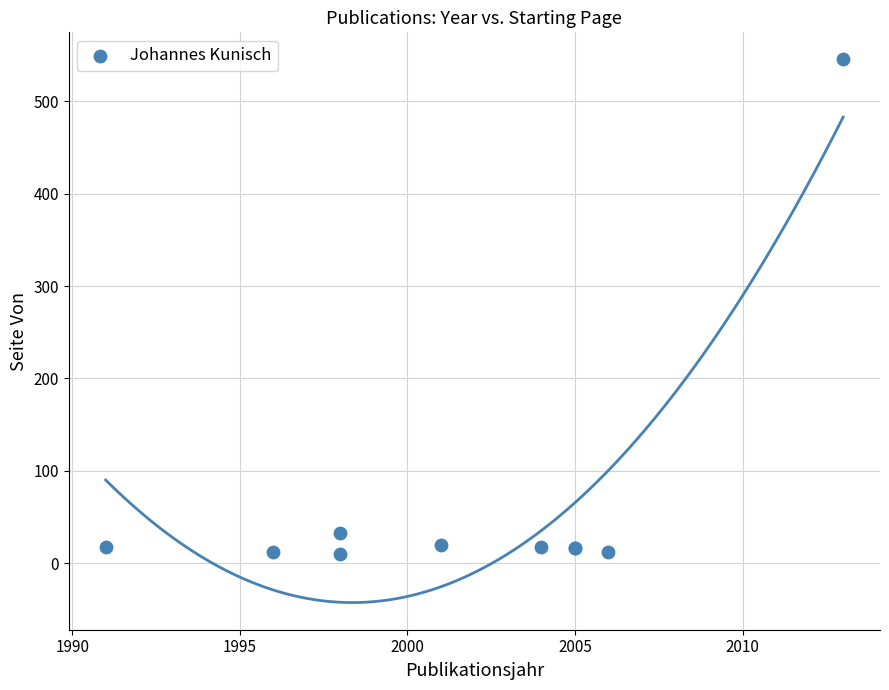

What Y value in the scatter plot is closest to 277?

33